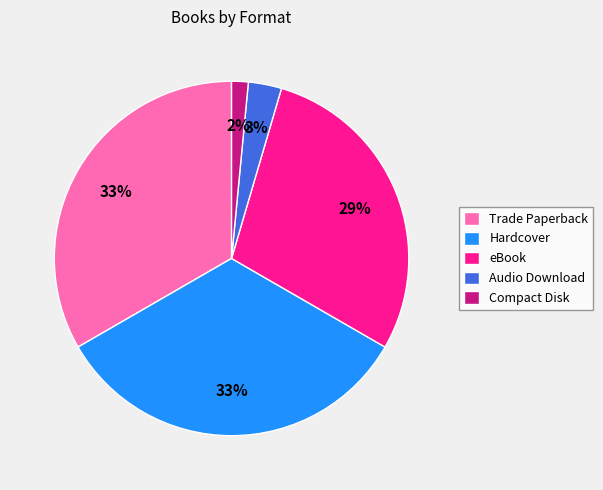

Which has a higher value, Audio Download or eBook?

eBook